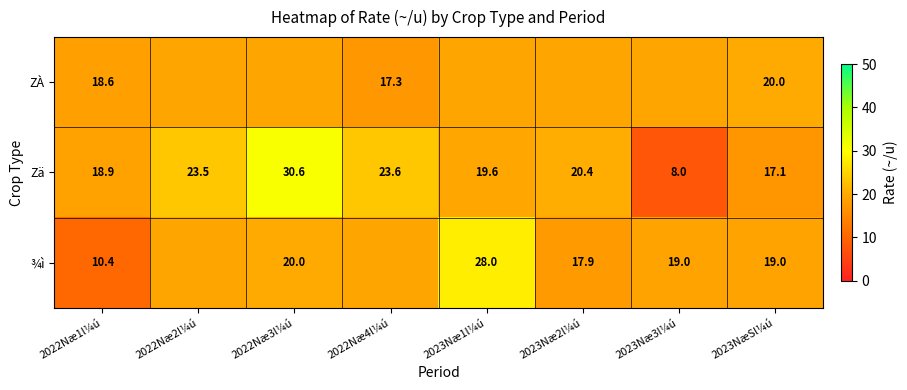

Rank the series at 2023NæSl¼ú from highest to lowest value.

ZÀ, ¾ì, Zä